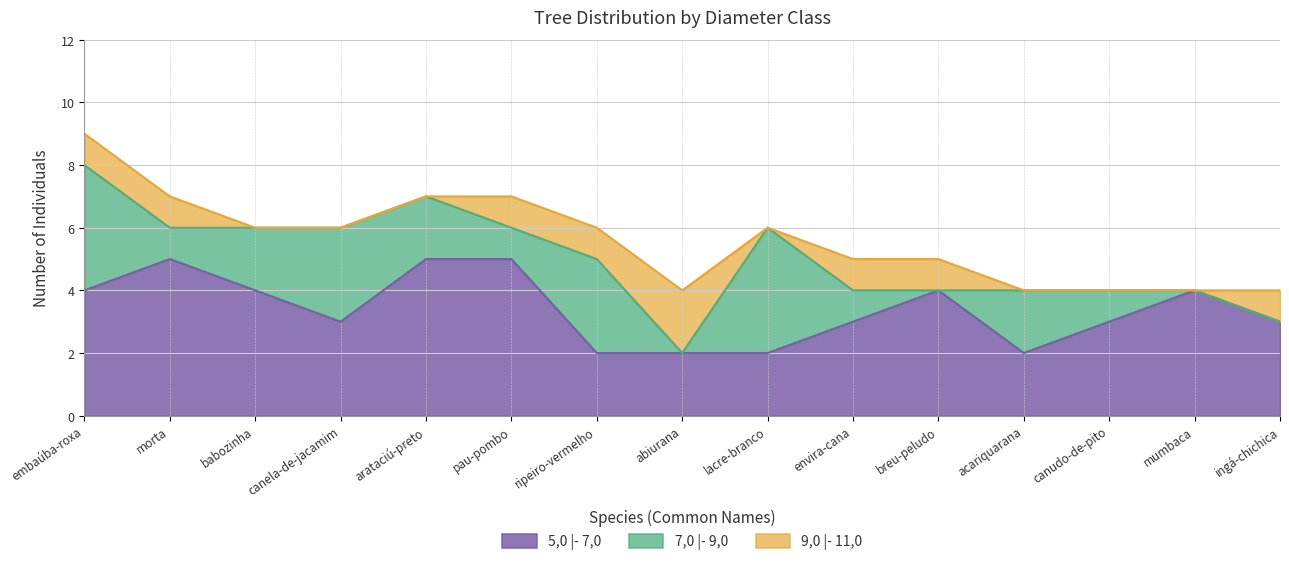

True or false: 5,0 |- 7,0 has a value of 6 at embaúba-roxa.

False